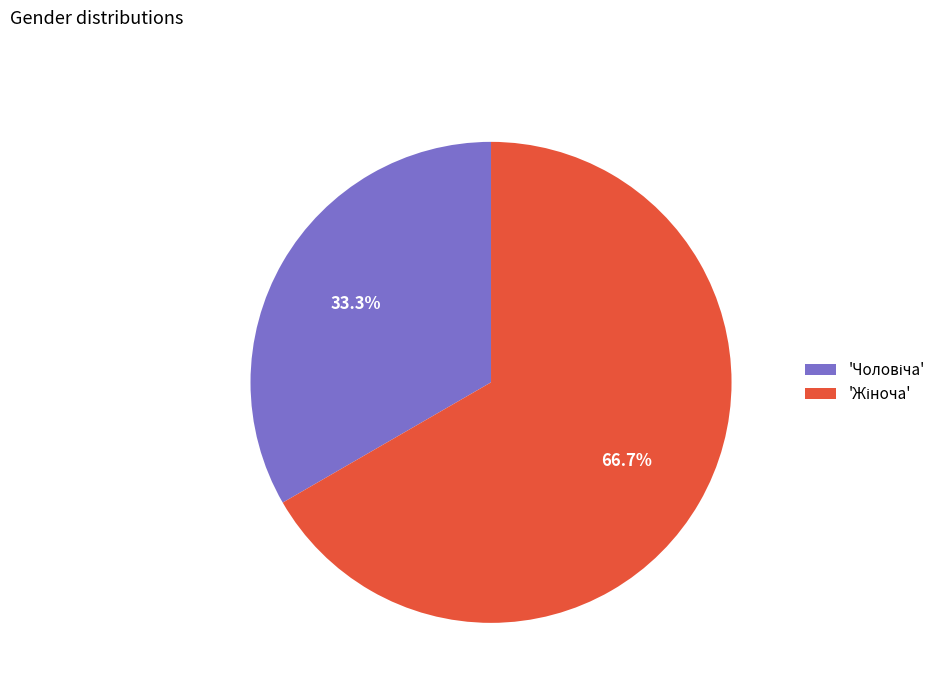

Does any single category account for the majority?

Yes